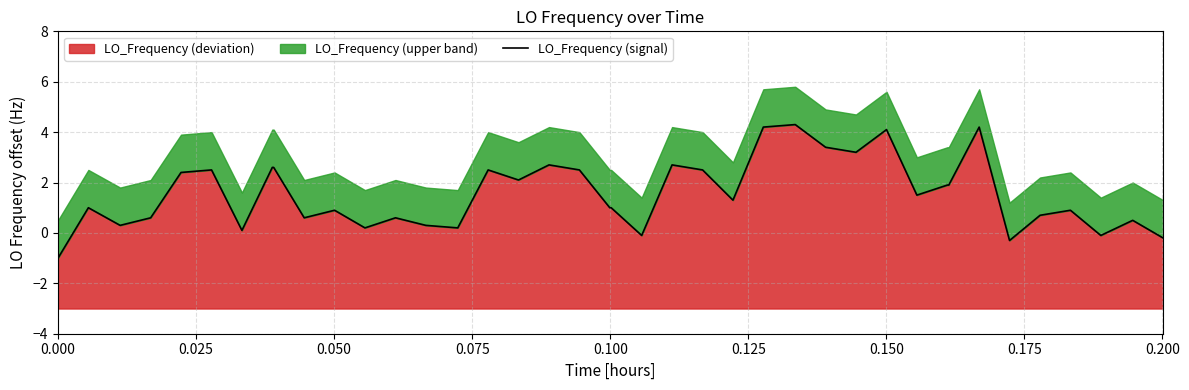

What is the lowest value of the LO_Frequency (deviation) series?

-1.0